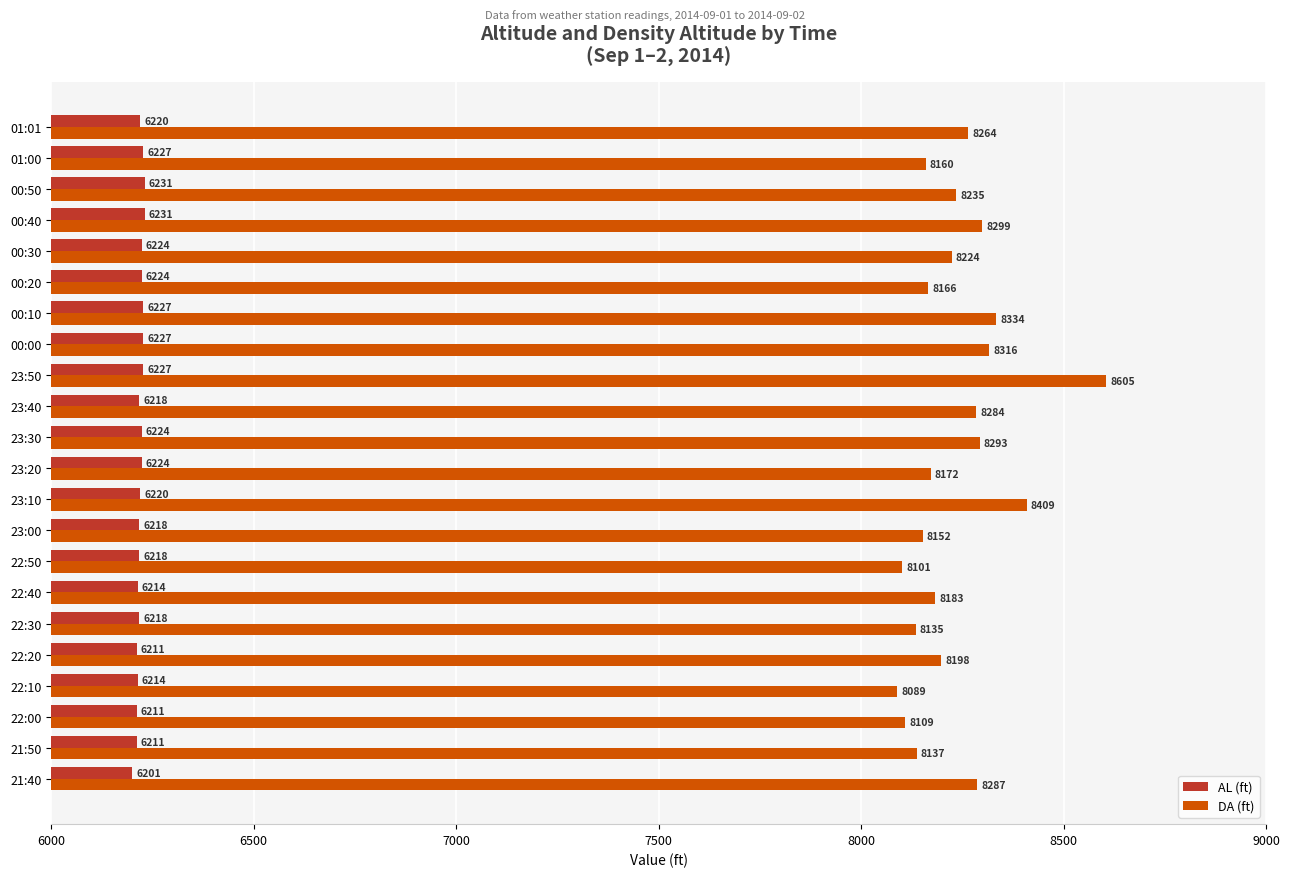

What is the difference between the second highest and second lowest values in the DA (ft) series?

308